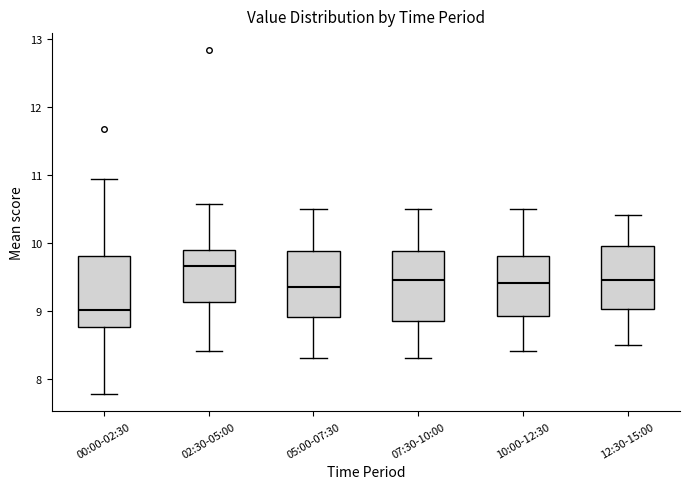

Reading left to right, read every box against the y-axis: the position of its median line, the range the box covers, and the ends of its whiskers. The values are not printed on the chart, so give them approximately, as read against the axis.

00:00-02:30: median 9.0, box 8.8 to 9.8, whiskers 7.8 to 10.9
02:30-05:00: median 9.7, box 9.1 to 9.9, whiskers 8.4 to 10.6
05:00-07:30: median 9.4, box 8.9 to 9.9, whiskers 8.3 to 10.5
07:30-10:00: median 9.5, box 8.9 to 9.9, whiskers 8.3 to 10.5
10:00-12:30: median 9.4, box 8.9 to 9.8, whiskers 8.4 to 10.5
12:30-15:00: median 9.5, box 9.0 to 10.0, whiskers 8.5 to 10.4